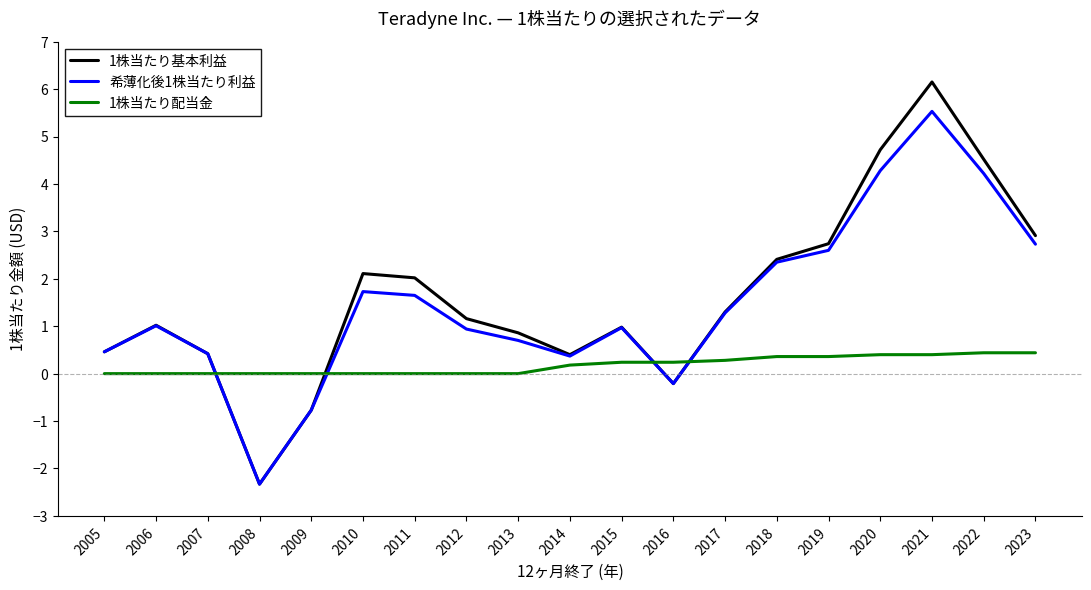

Which series has the widest spread of values?

1株当たり基本利益